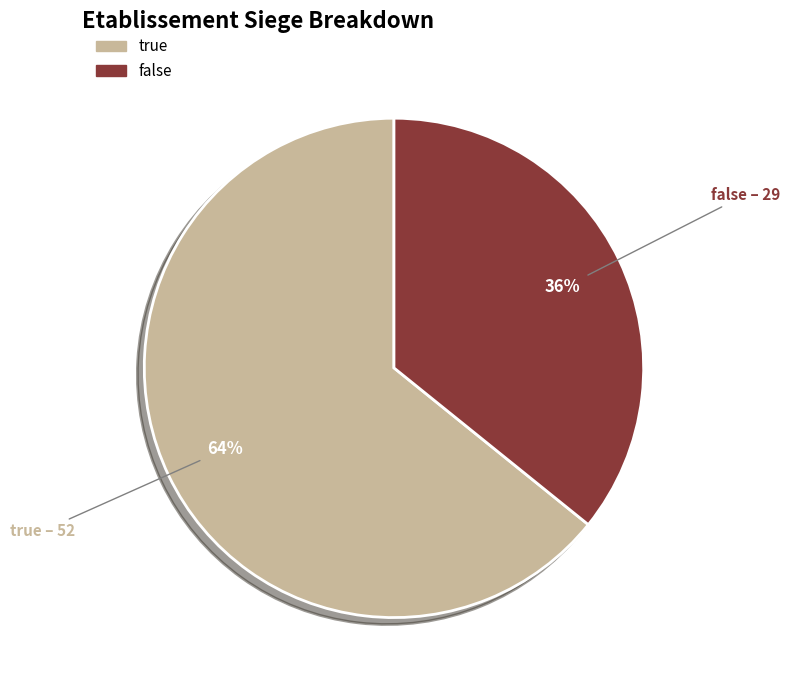

To the nearest percent, what is the difference between the false and true slice percentages?

28%